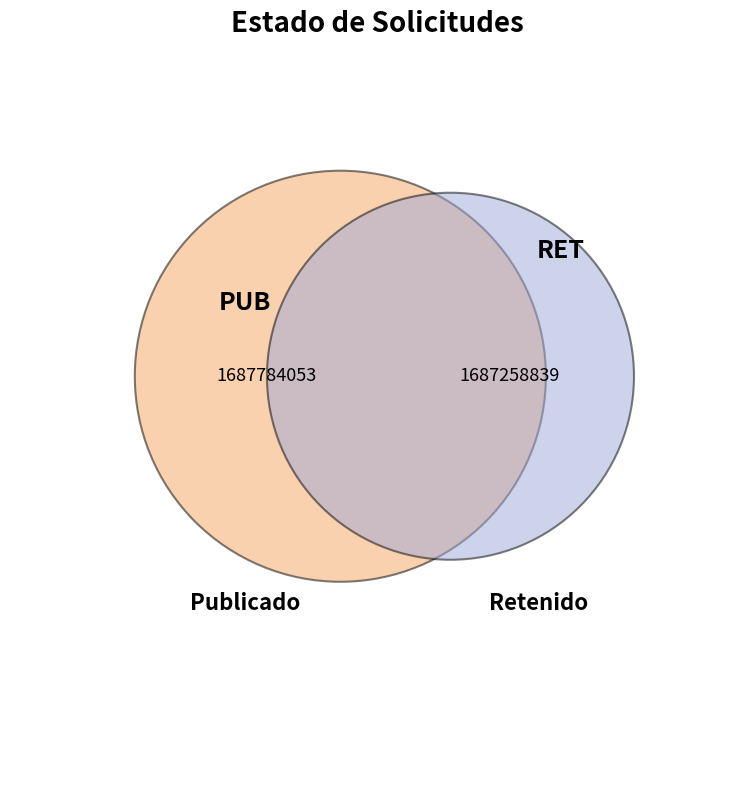

Is there a majority slice in this chart?

Yes